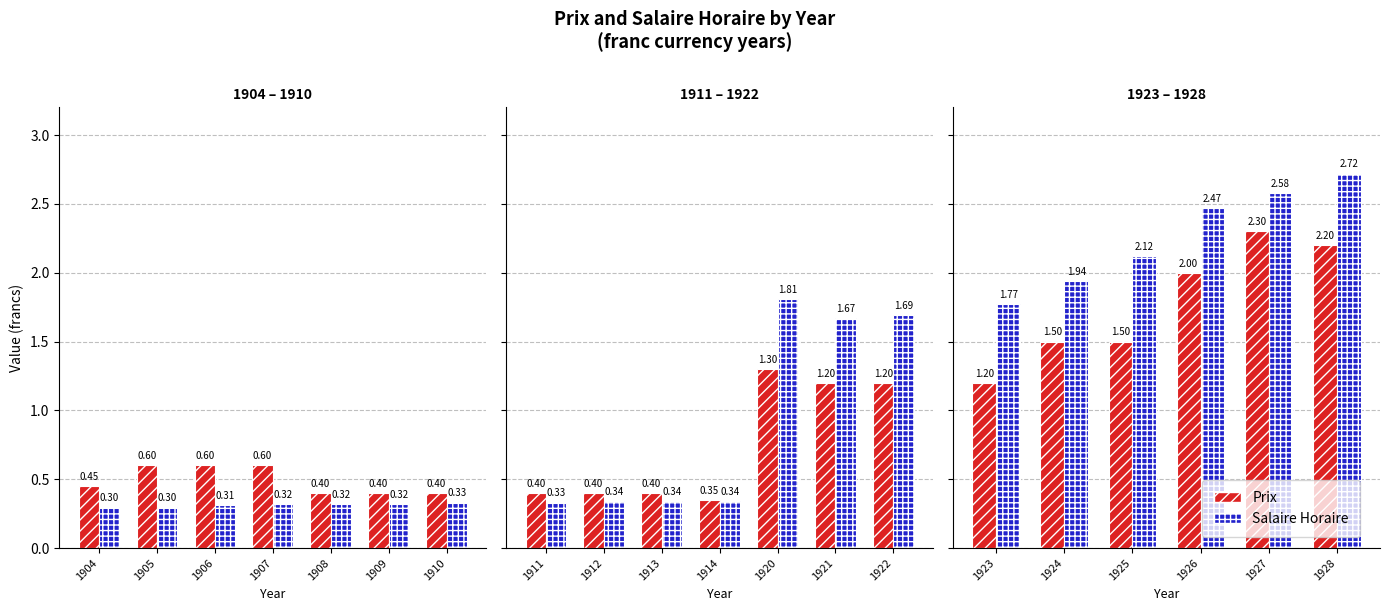

List the series in order of their peak value, lowest first.

Prix, Salaire Horaire